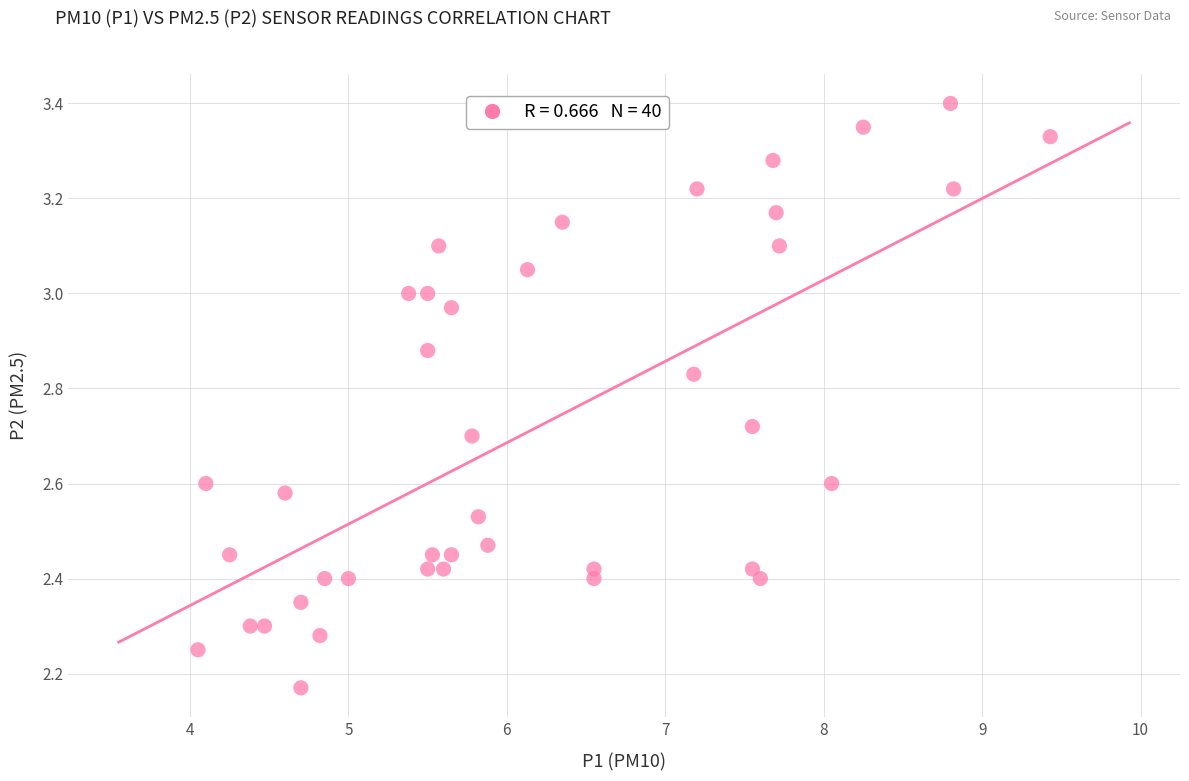

What is the range of X values (max minus min)?

5.4